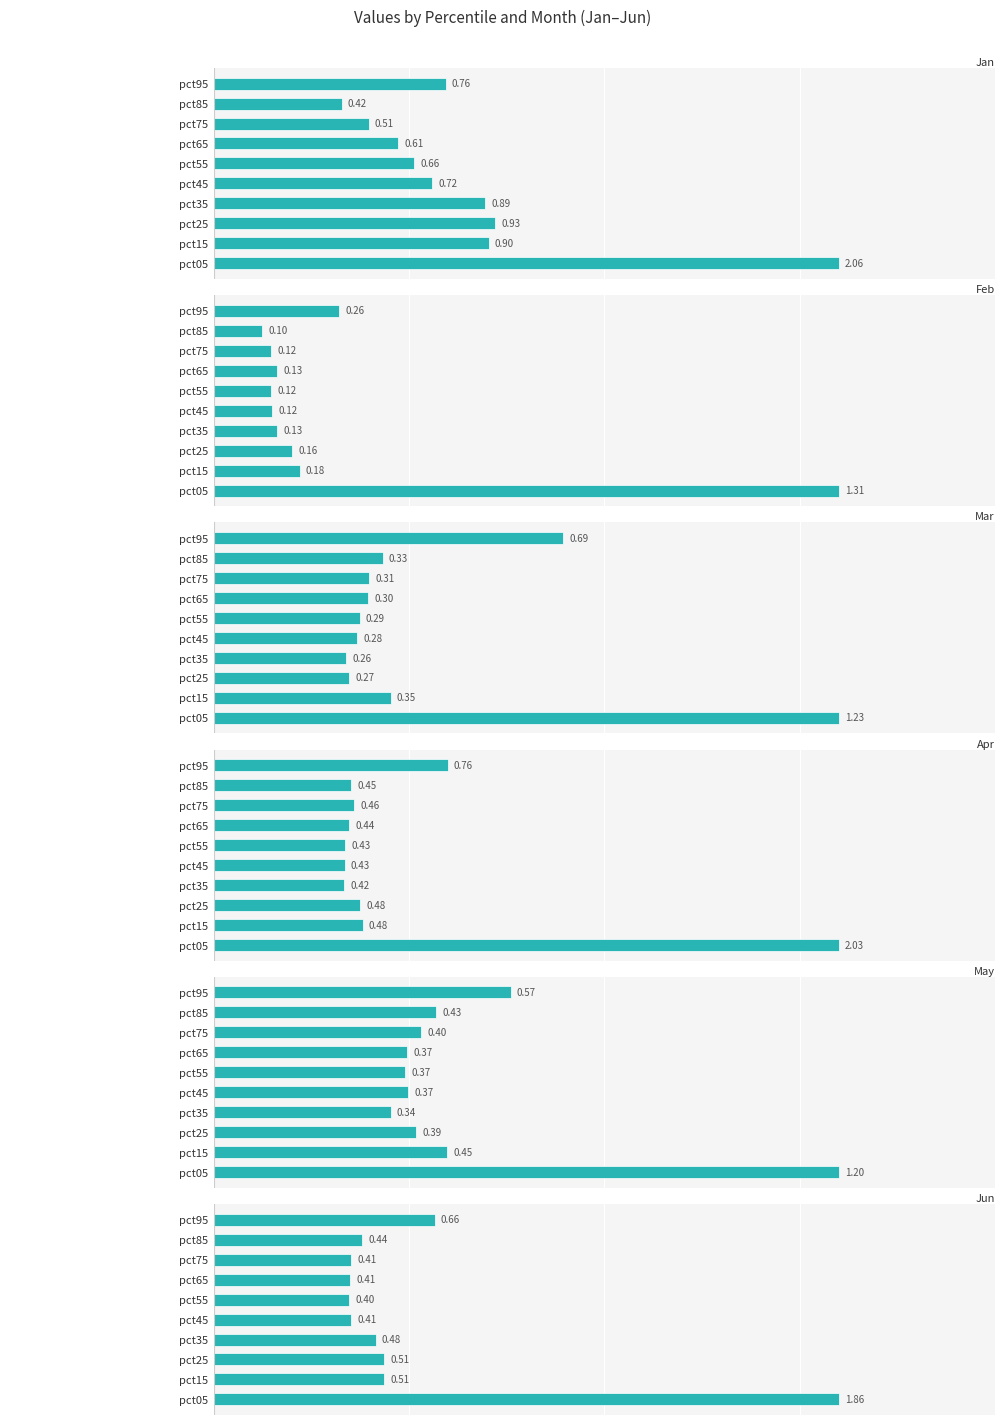

What is the average value of the Jun series?

0.6